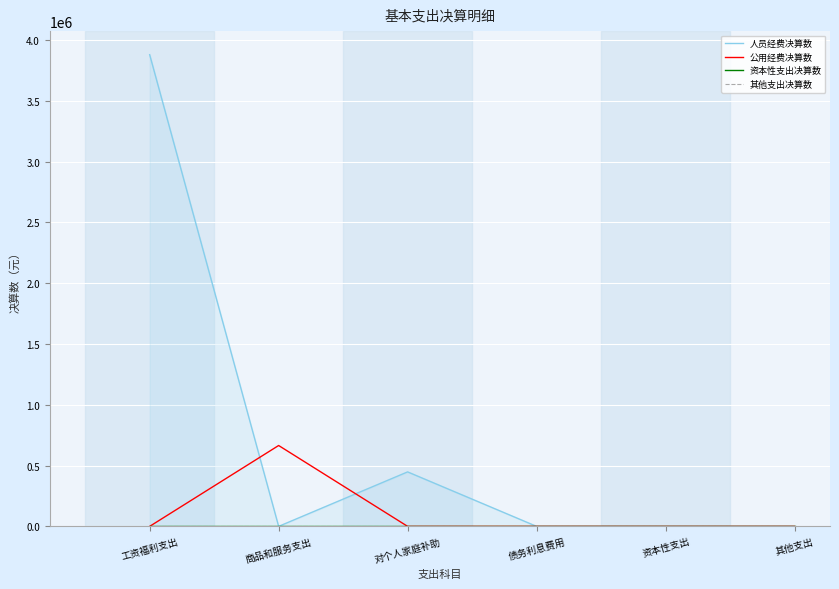

At how many categories does at least one series exceed 566697?

2